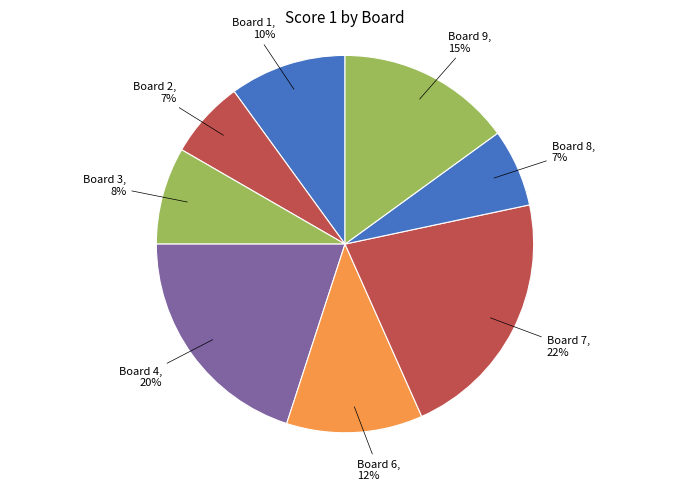

Count the number of slices in the pie.

8